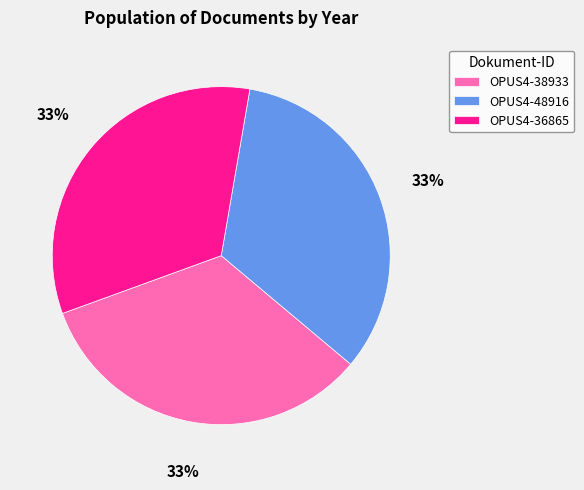

What percentage is the OPUS4-48916 slice, to the nearest percent?

33%